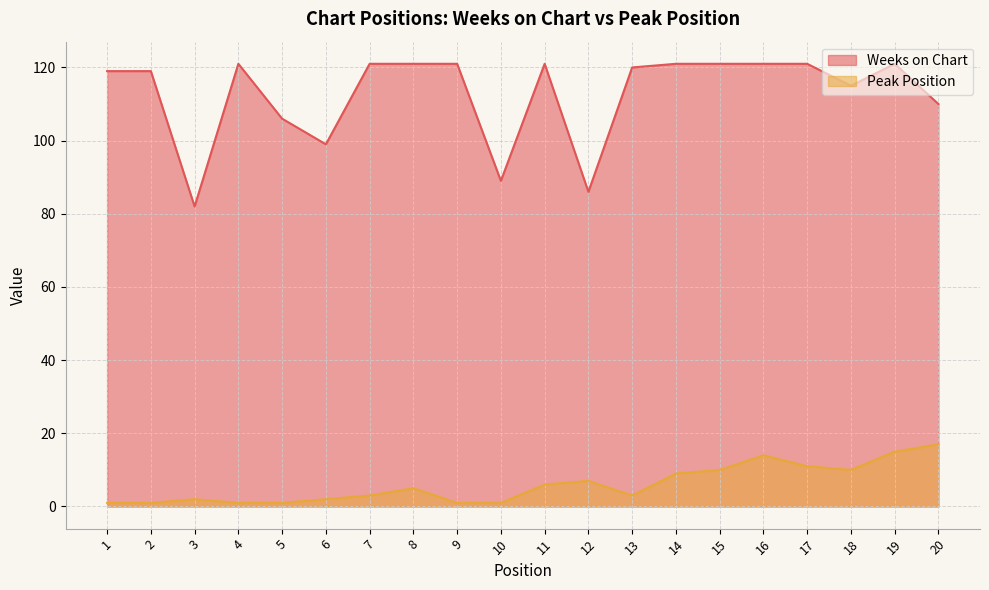

List the series in order of their overall mean, highest first.

Weeks on Chart, Peak Position